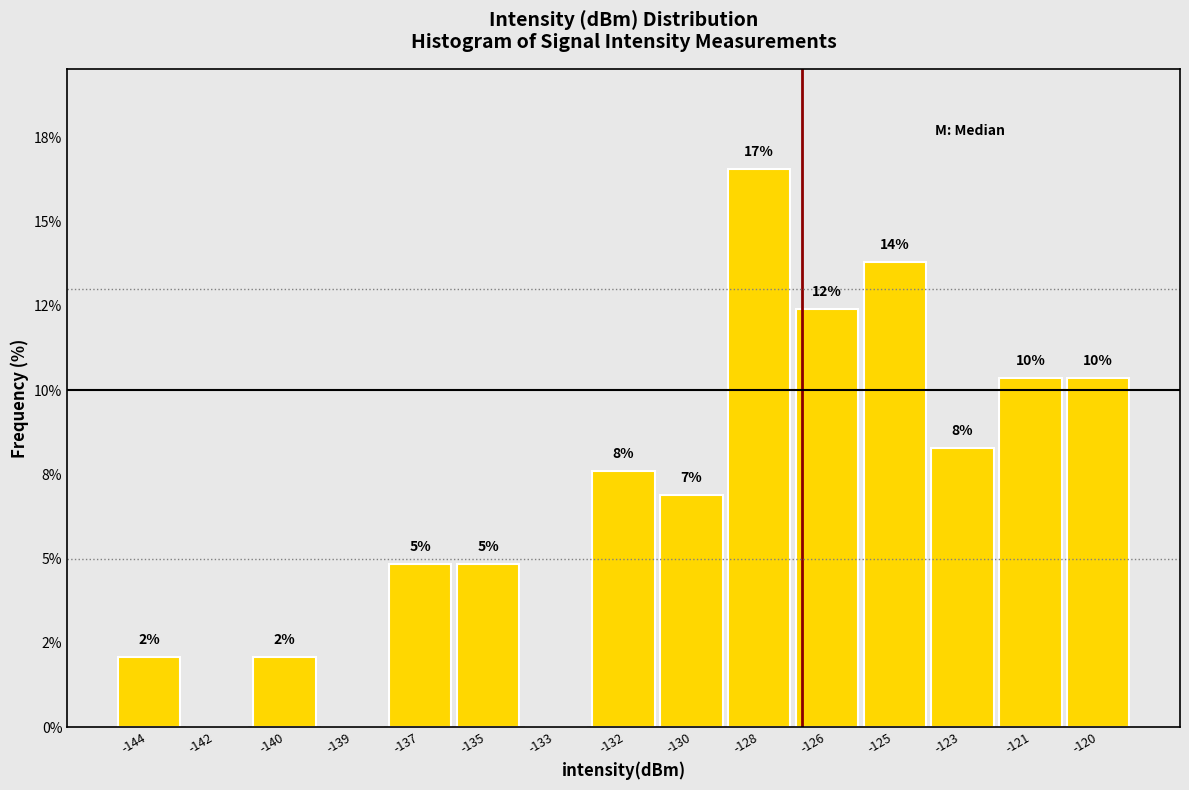

Are the bars horizontal?

No